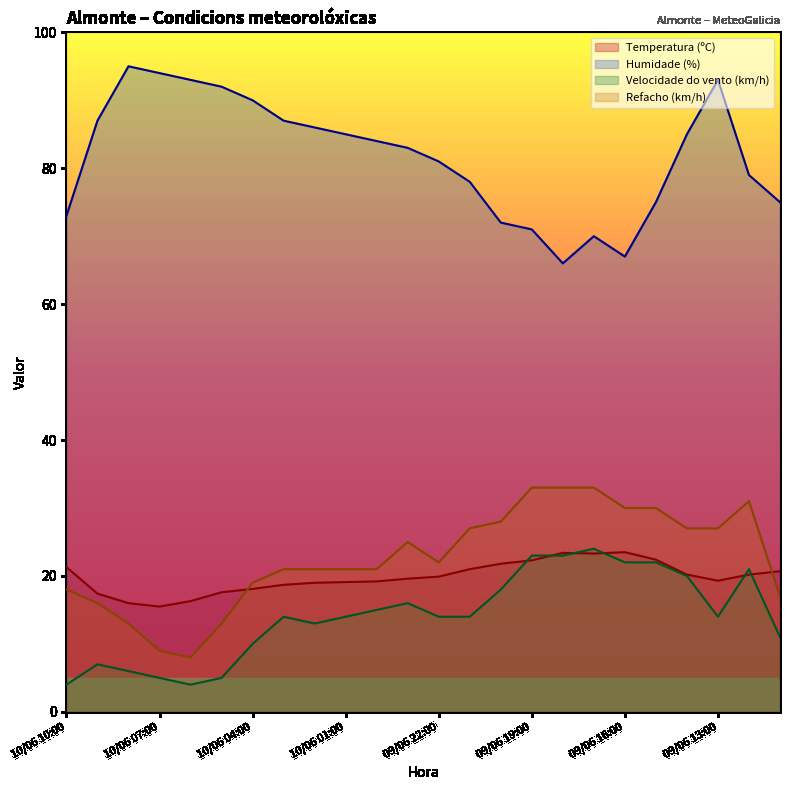

Does the chart display data point markers on the line(s)?

No